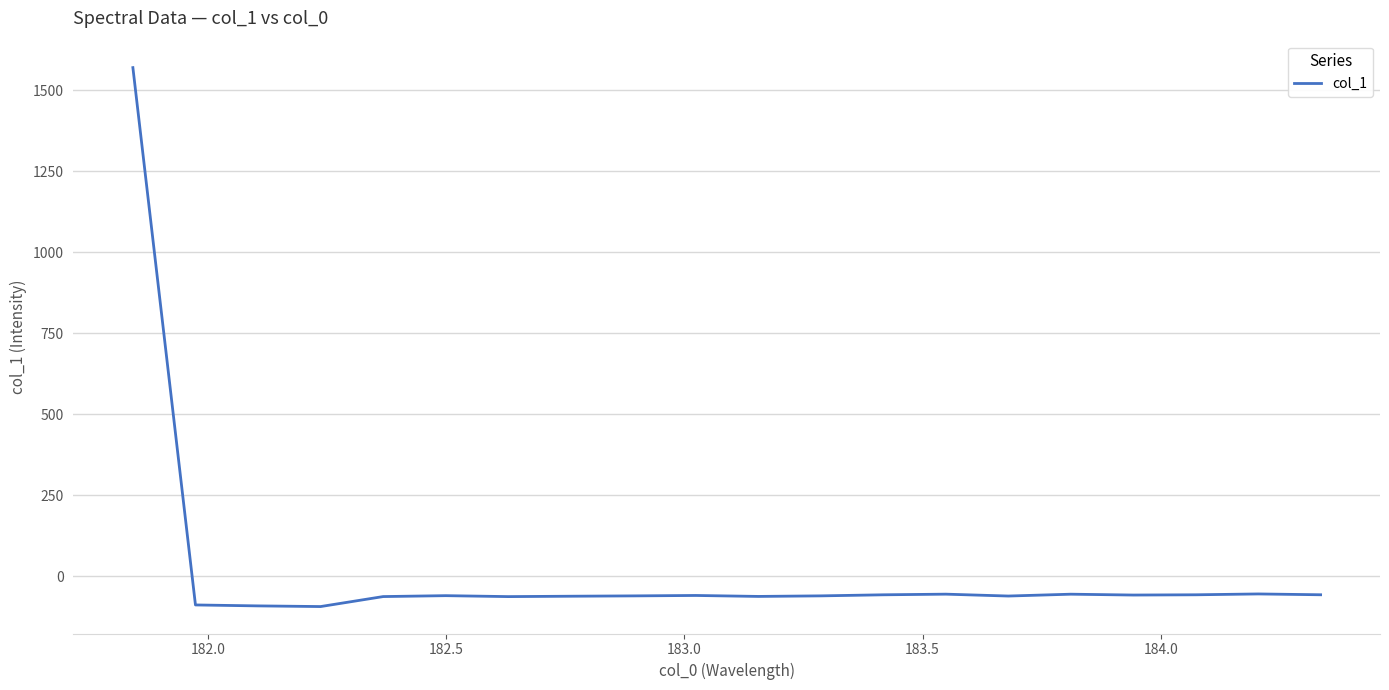

What is the smallest value displayed?

-92.8